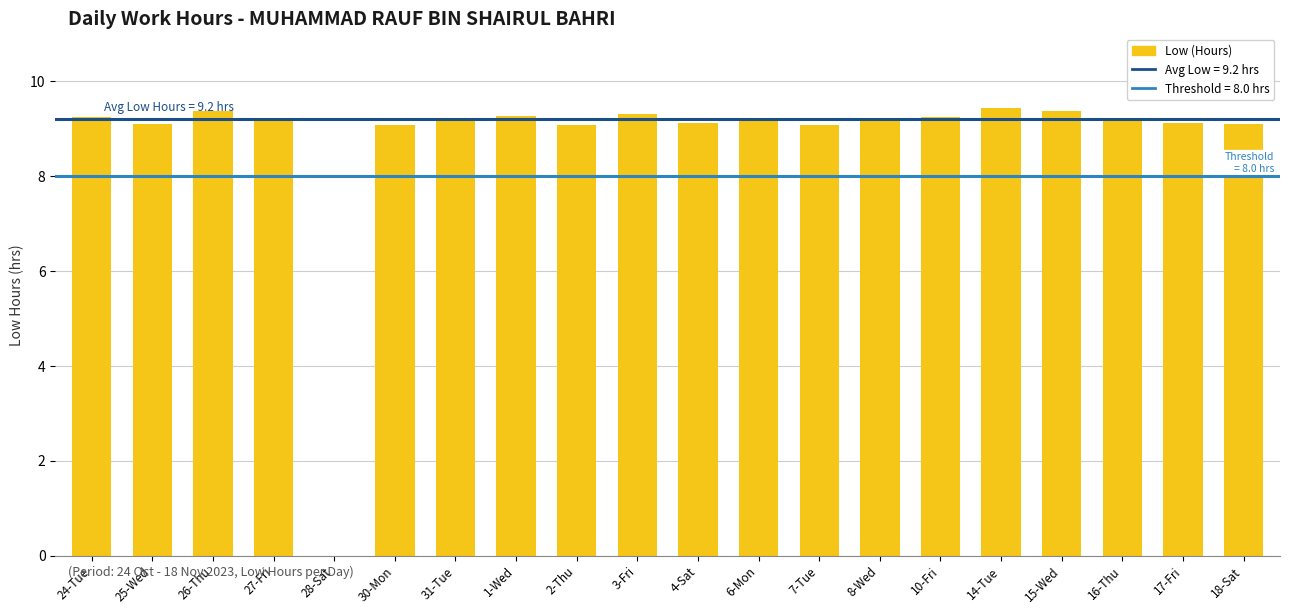

What is the maximum value shown in the chart?

9.4